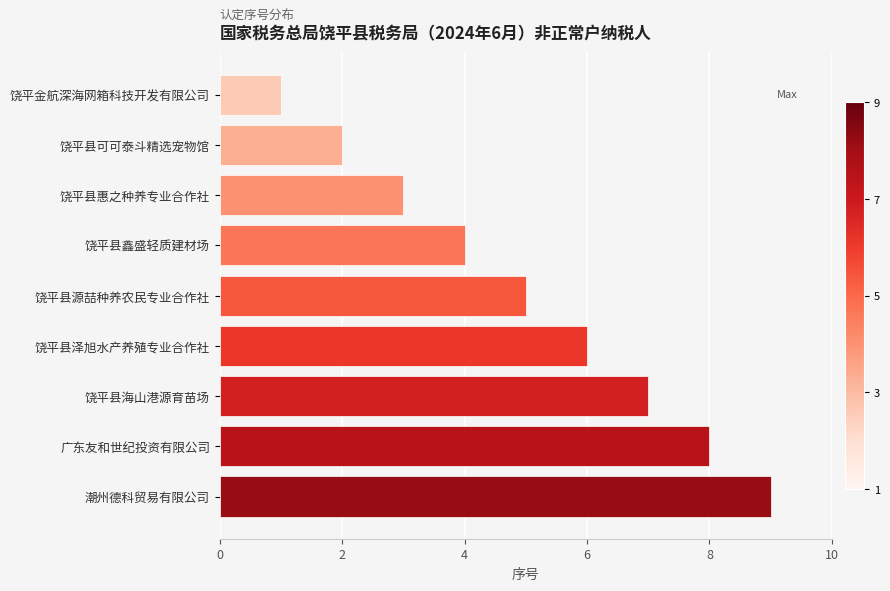

Does the chart contain stacked bars?

No